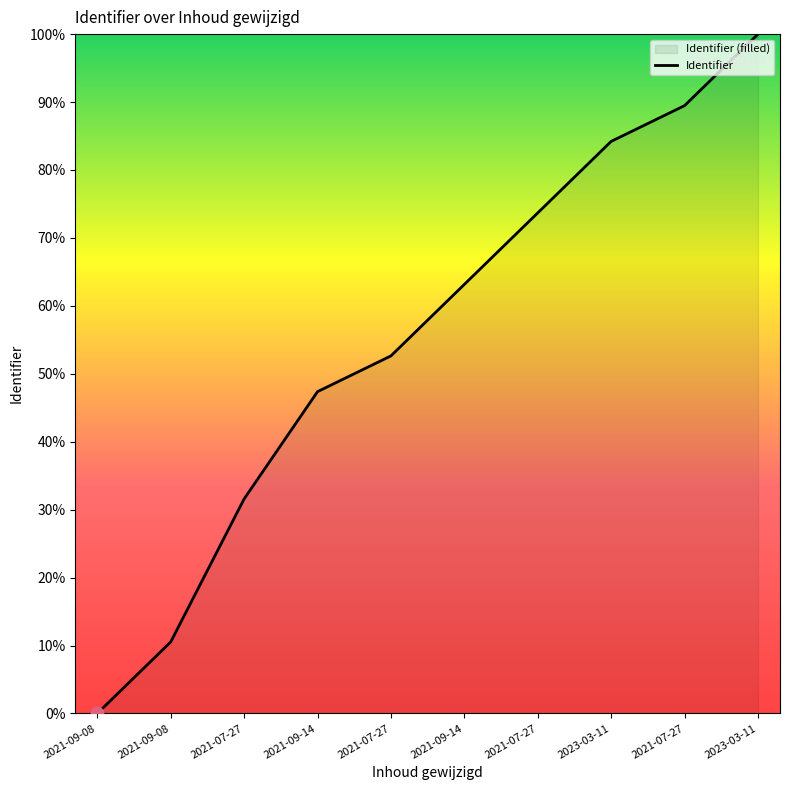

What is the change in value from 2021-09-14 to 2021-07-27?

+26.3